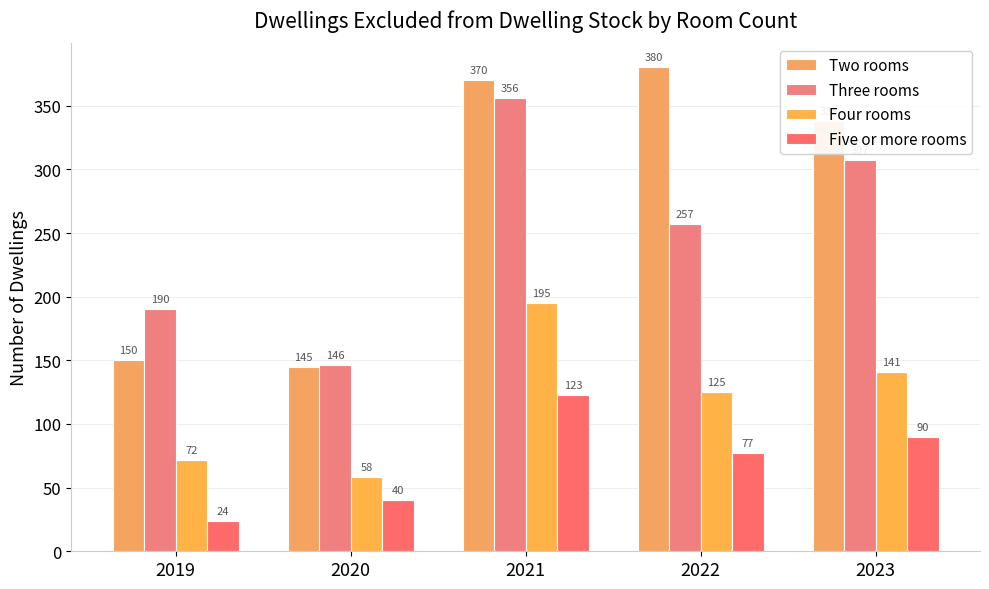

Is it true that Three rooms equals 123 at 2022?

False